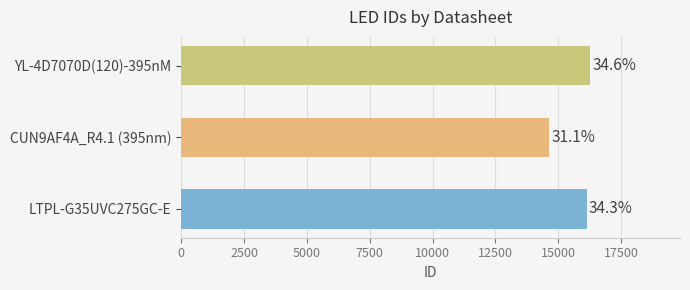

What is the average value?

15680